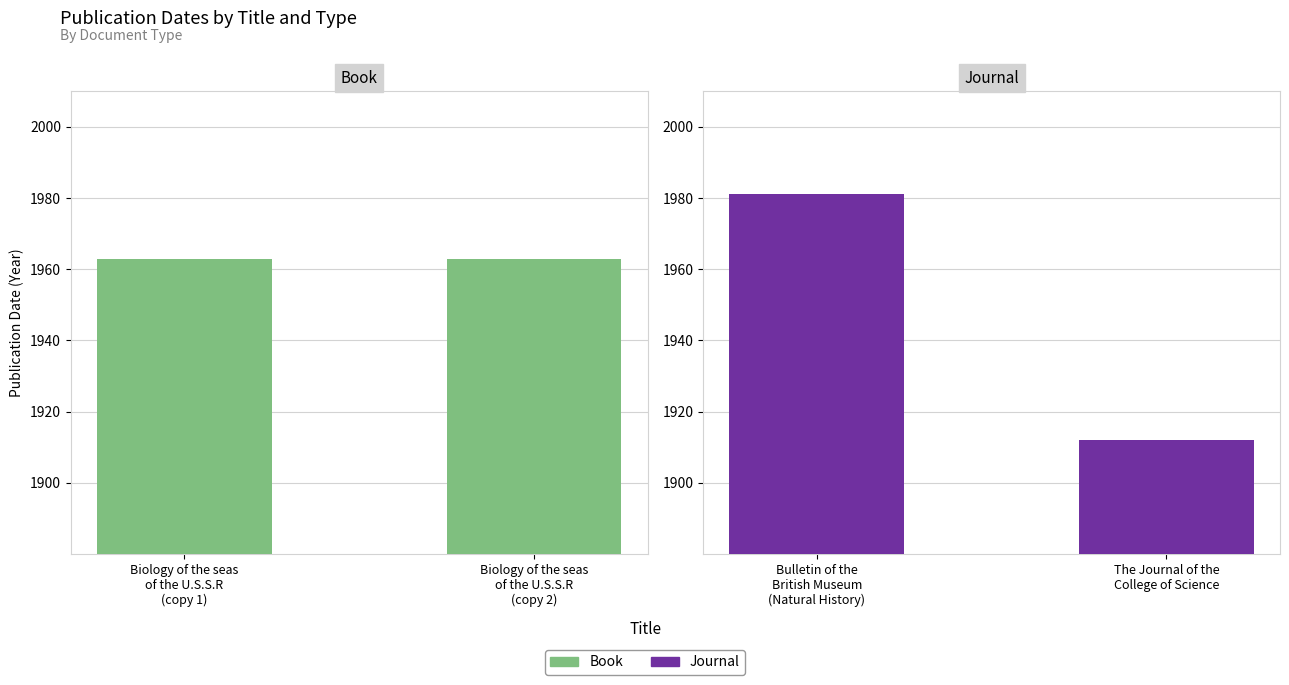

What are all the series names shown in the legend?

Book, Journal